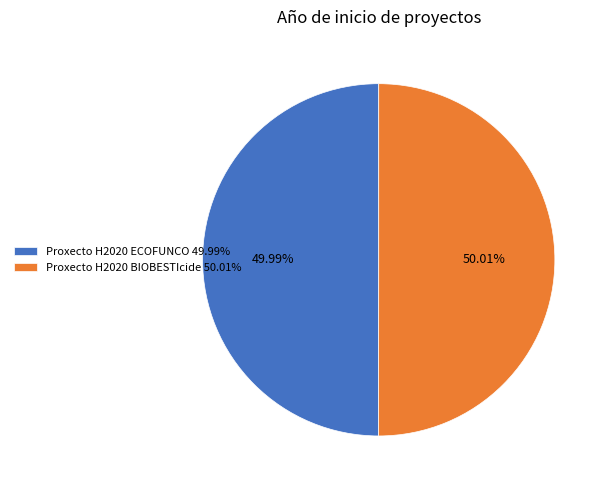

To the nearest percent, what percentage of the pie is Proxecto H2020 ECOFUNCO?

50%